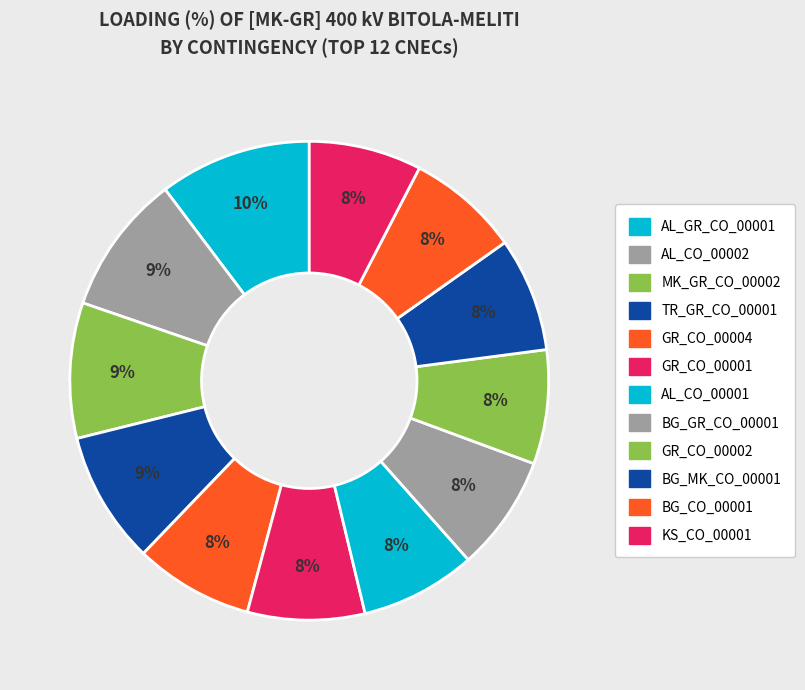

Rank the categories by value from lowest to highest.

BG_CO_00001, KS_CO_00001, GR_CO_00002, BG_MK_CO_00001, AL_CO_00001, BG_GR_CO_00001, GR_CO_00001, GR_CO_00004, TR_GR_CO_00001, MK_GR_CO_00002, AL_CO_00002, AL_GR_CO_00001